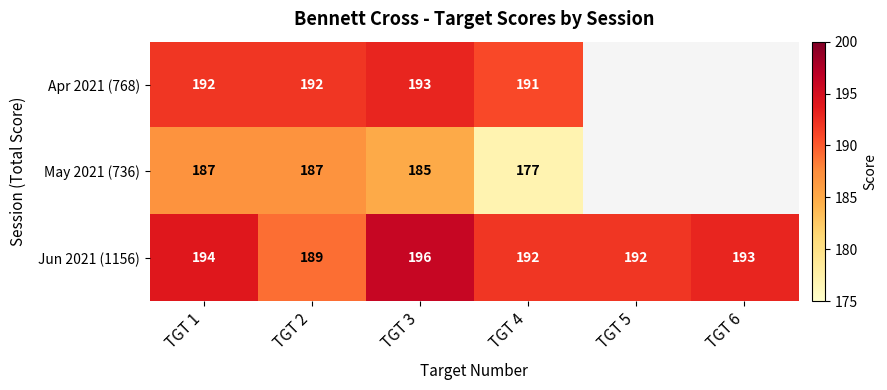

What is the minimum value shown in the chart?

177.0